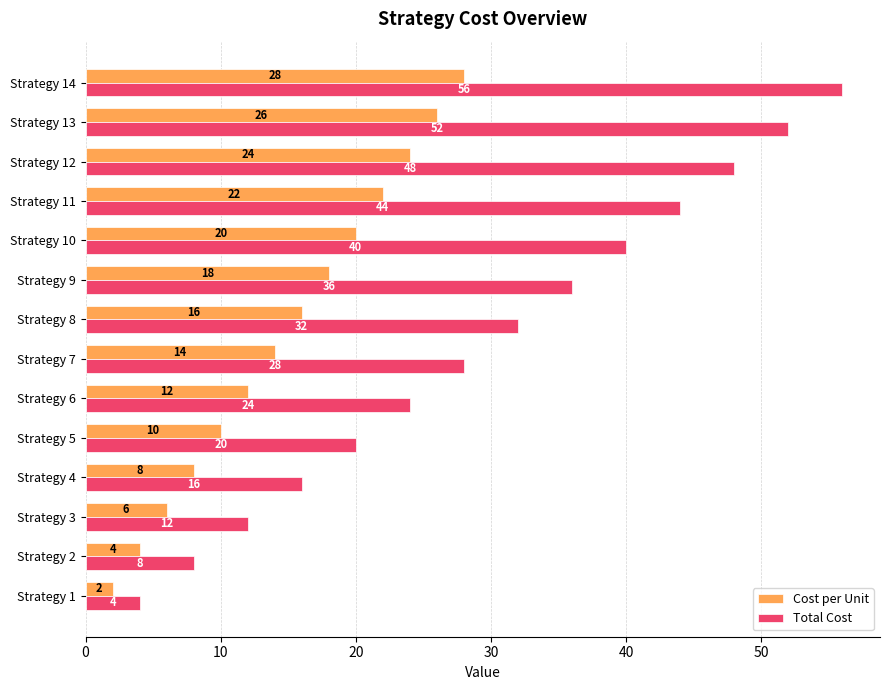

What is the average value of the Cost per Unit series?

15